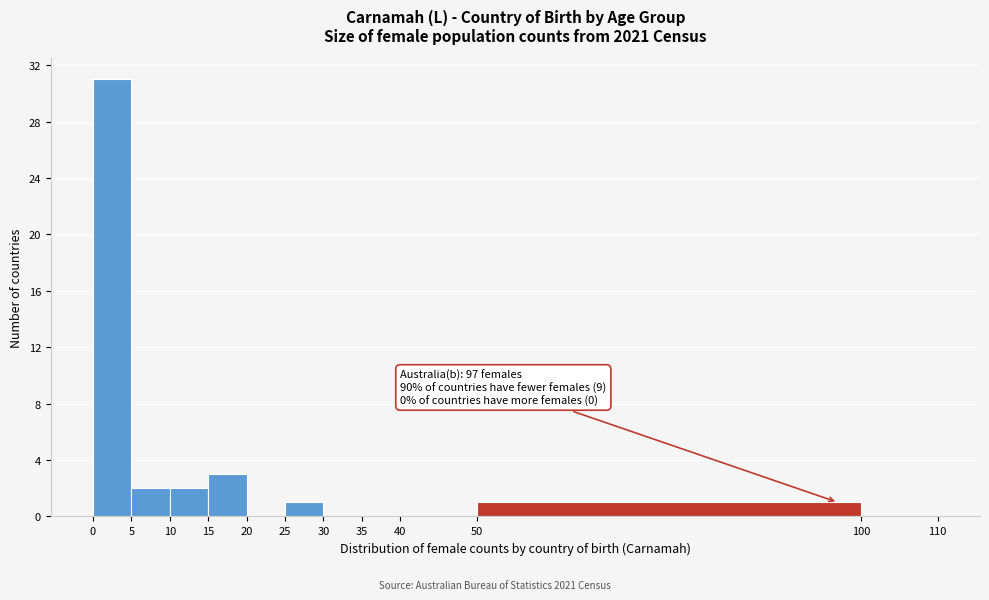

Which range on the x-axis has the tallest bar?

0 to 5